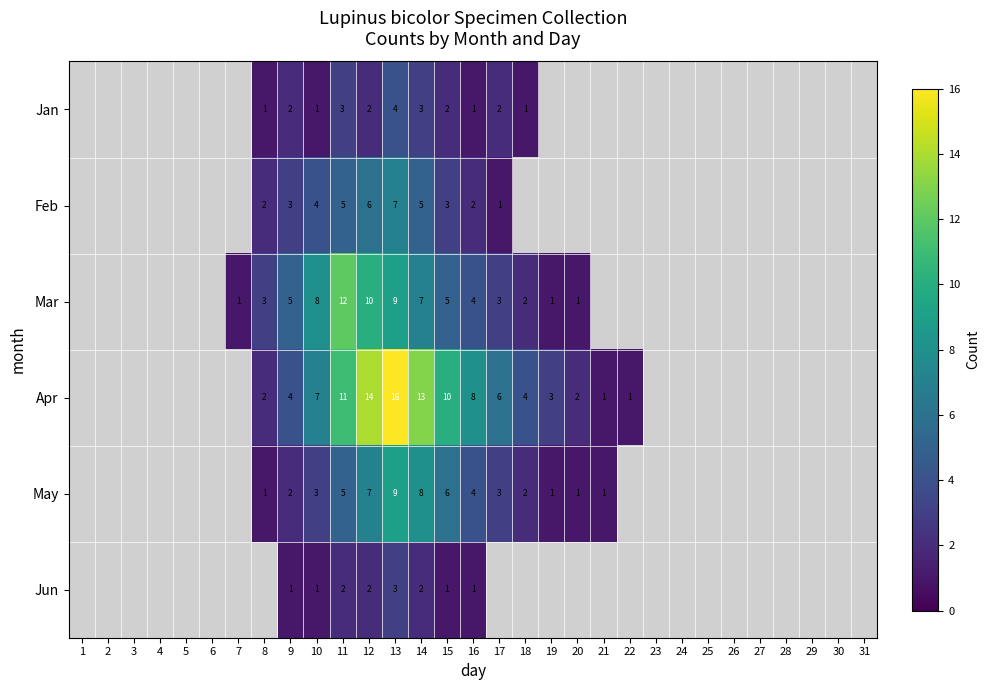

Is it true that Feb equals 3 at 12?

False